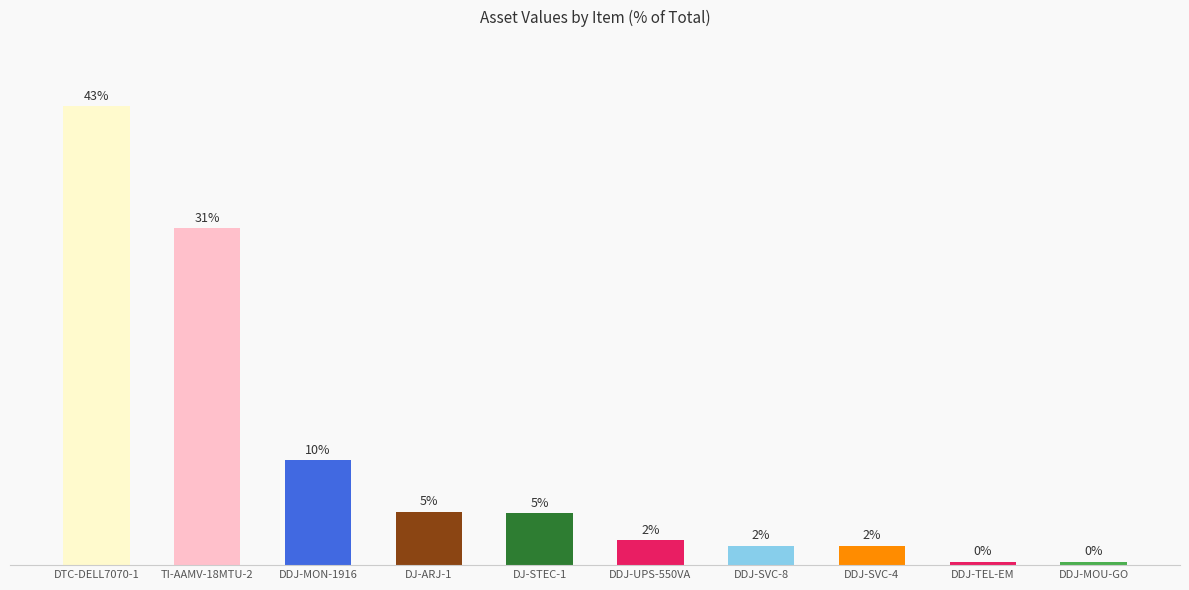

Does the chart contain any negative values?

No